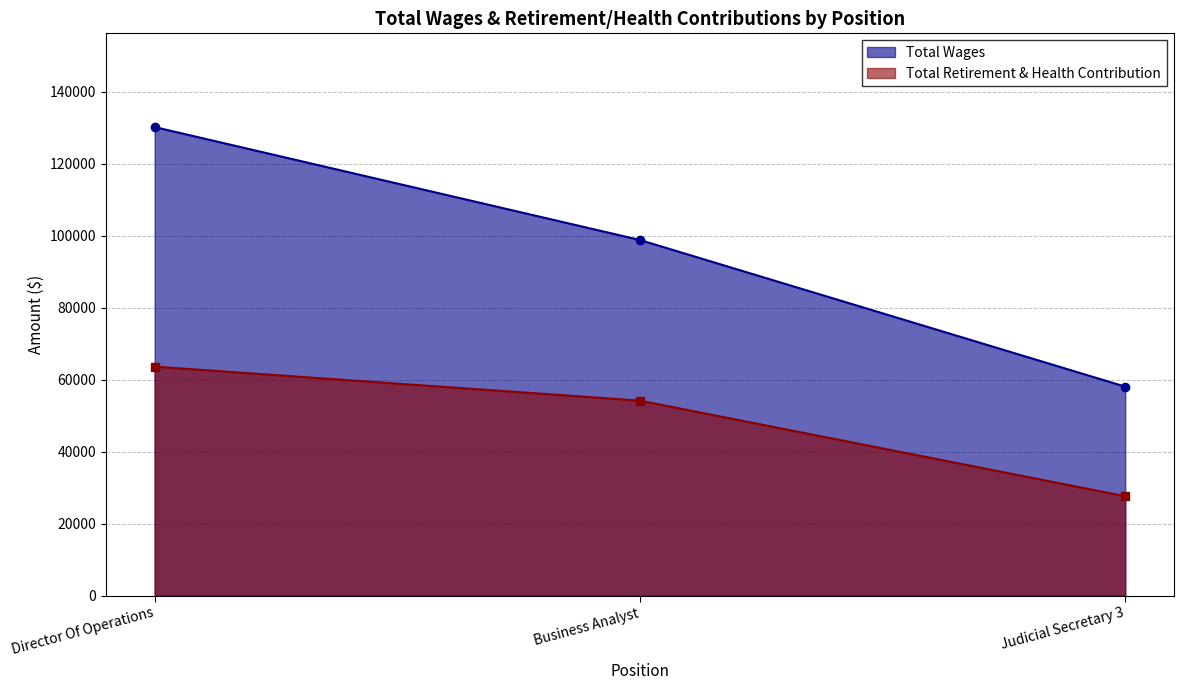

What is the label of the 1st point from the right?

Judicial Secretary 3